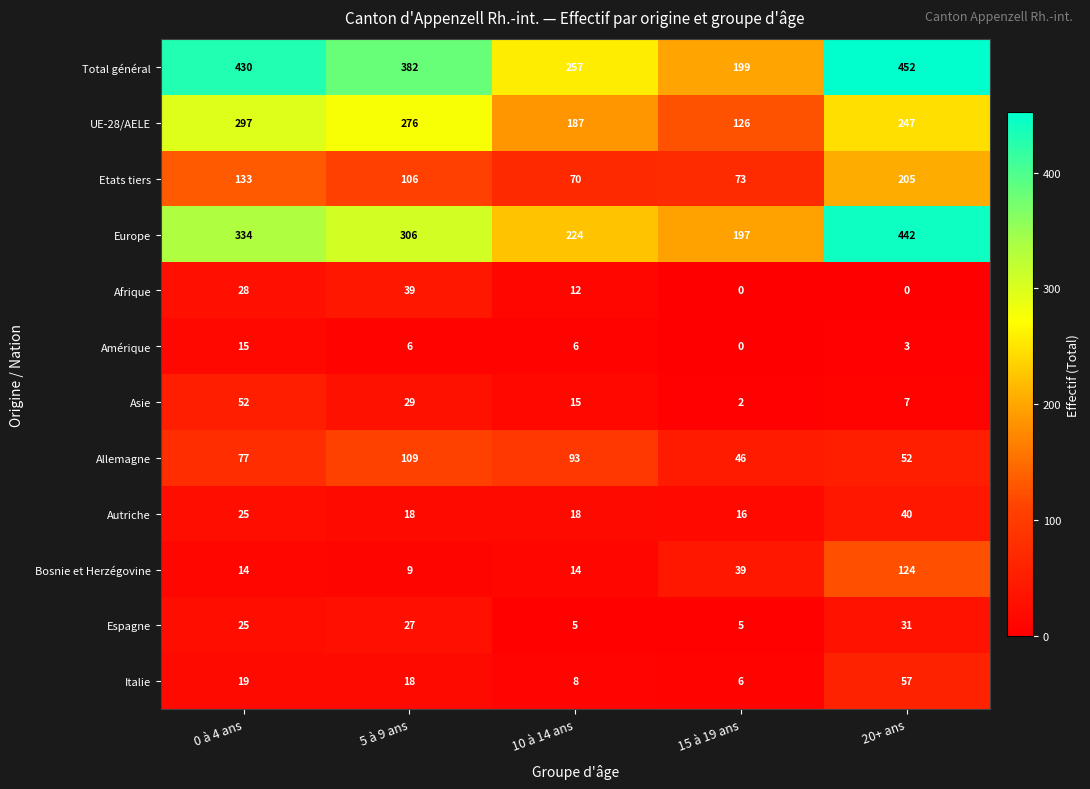

What is the maximum value for UE-28/AELE?

297